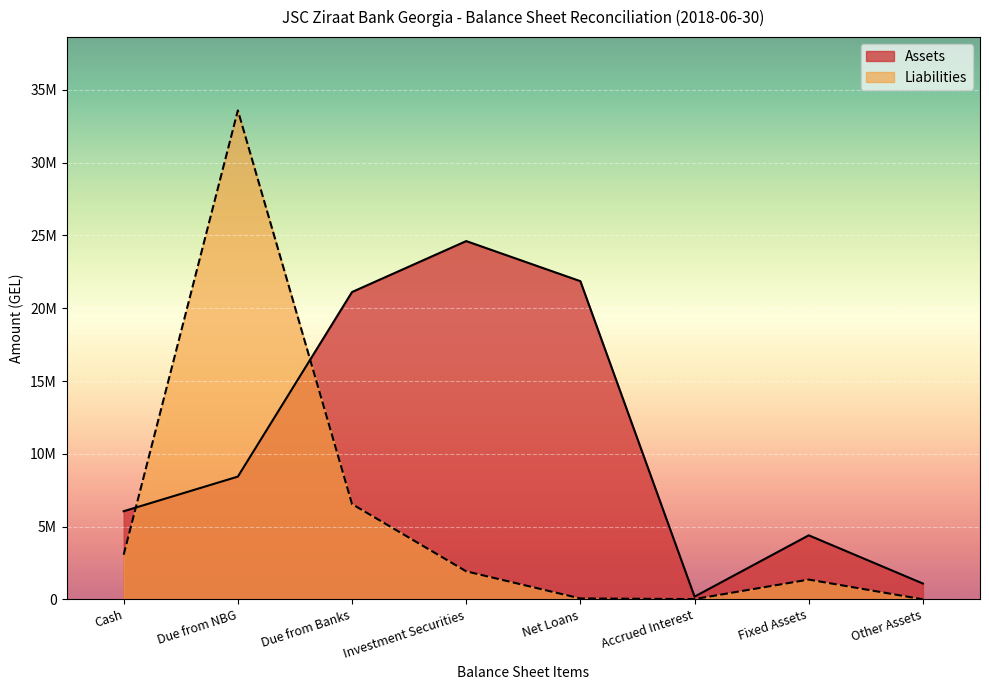

What is the total value across all series at Net Loans?

21922398